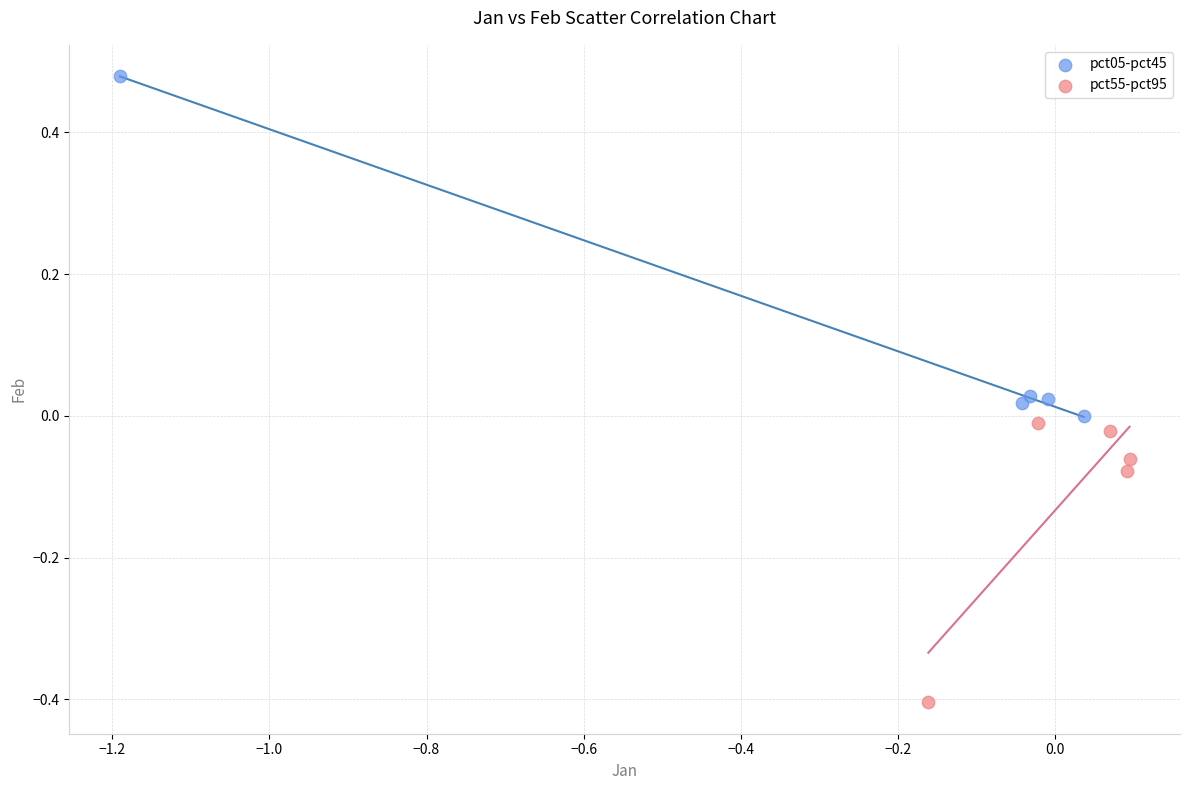

Which series has the largest Y range (max minus min)?

pct05-pct45